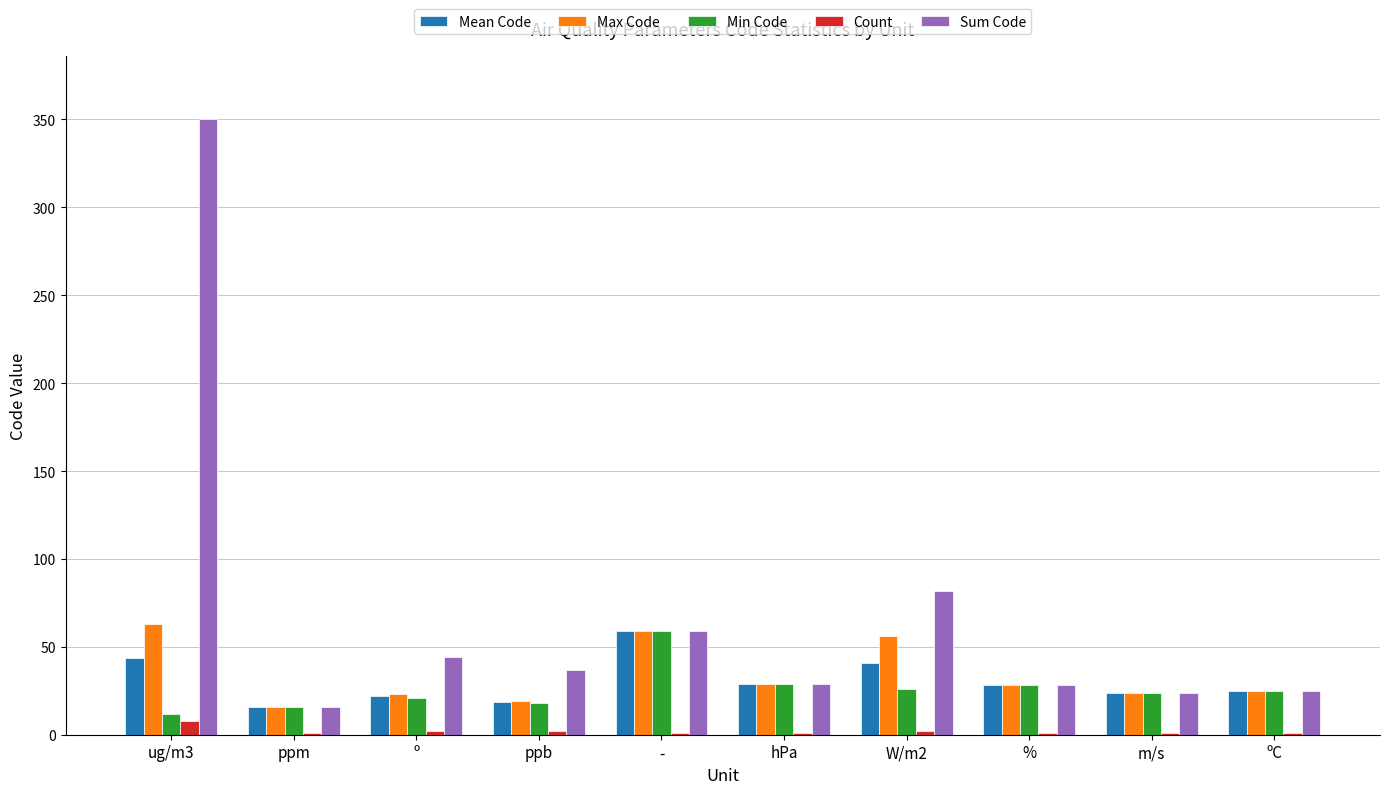

What is the spread (max minus min) of values at º?

42.0